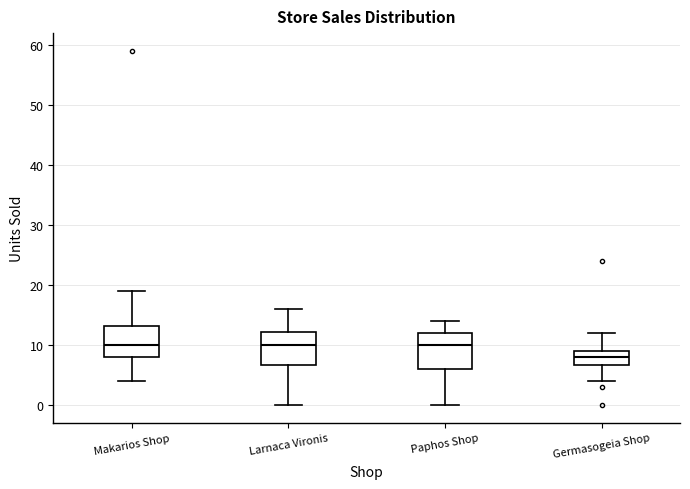

Reading left to right, transcribe this box plot: for each box, give where its median line is, the range the box spans, and where its two whiskers end, as read against the y-axis. The values are not printed on the chart, so give them approximately, as read against the axis.

Makarios Shop: median 10, box 8 to 13, whiskers 4 to 19
Larnaca Vironis: median 10, box 7 to 12, whiskers 0 to 16
Paphos Shop: median 10, box 6 to 12, whiskers 0 to 14
Germasogeia Shop: median 8, box 7 to 9, whiskers 4 to 12